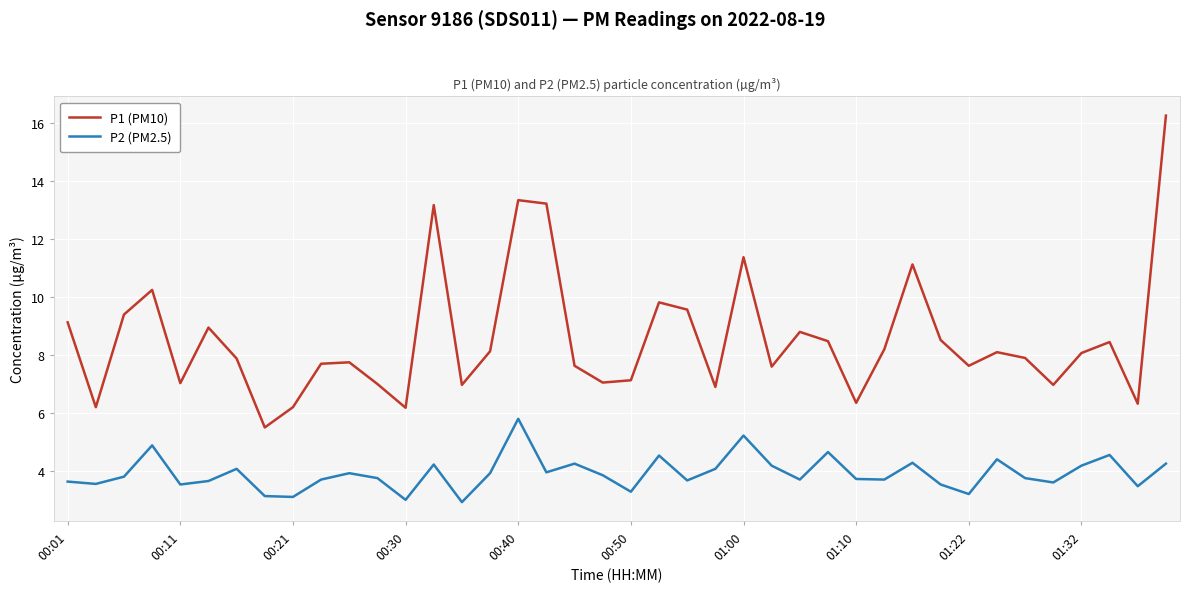

True or false: P2 (PM2.5) and P1 (PM10) cross at least once.

False